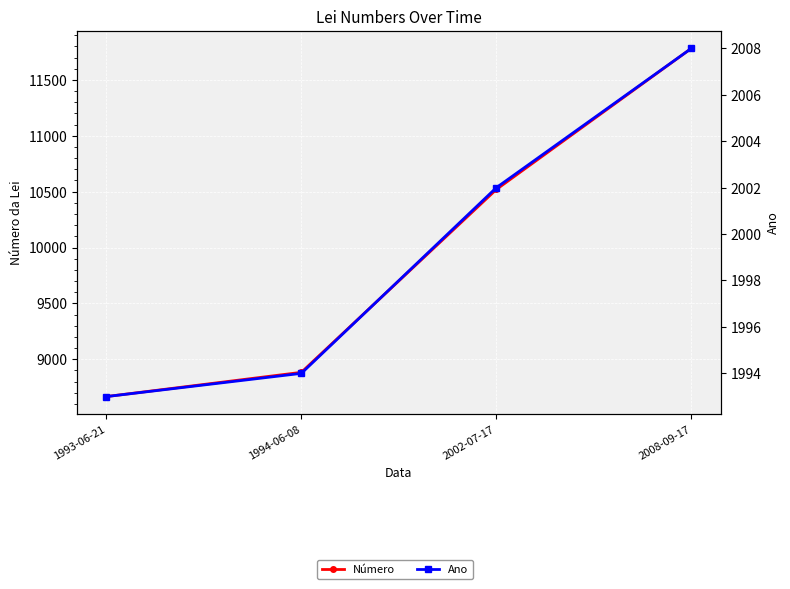

What are all the series names shown in the legend?

Número, Ano